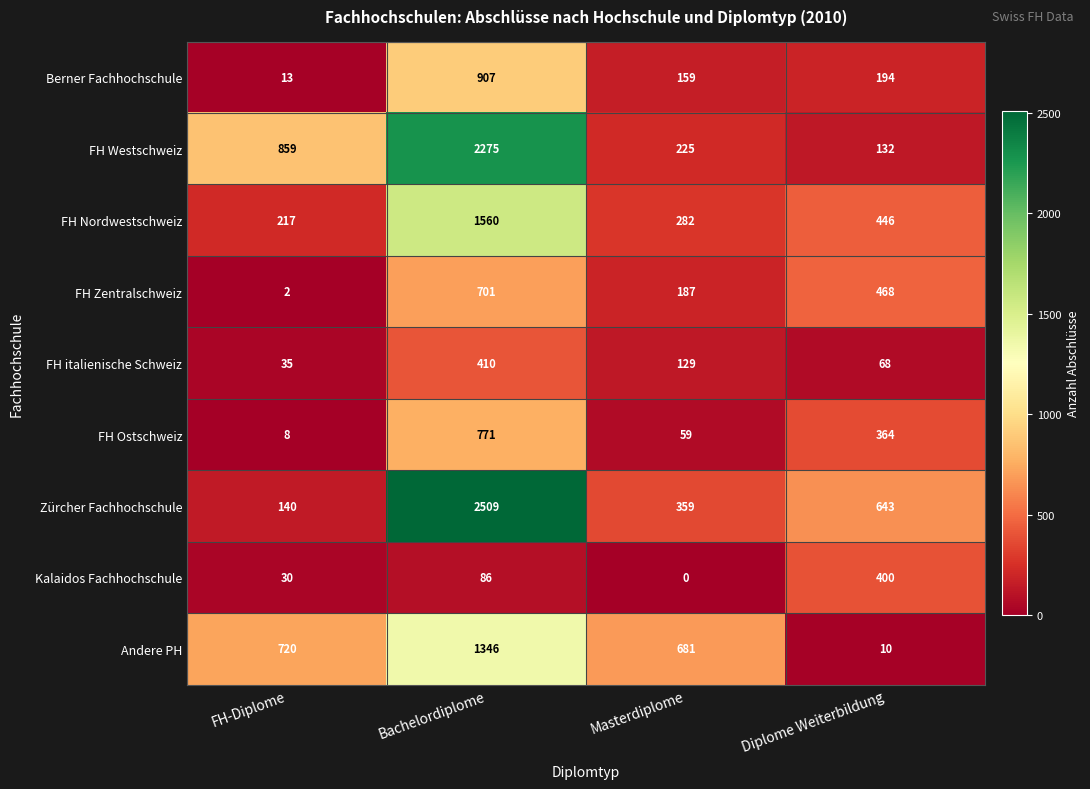

How many positive values does the Kalaidos Fachhochschule series have?

3